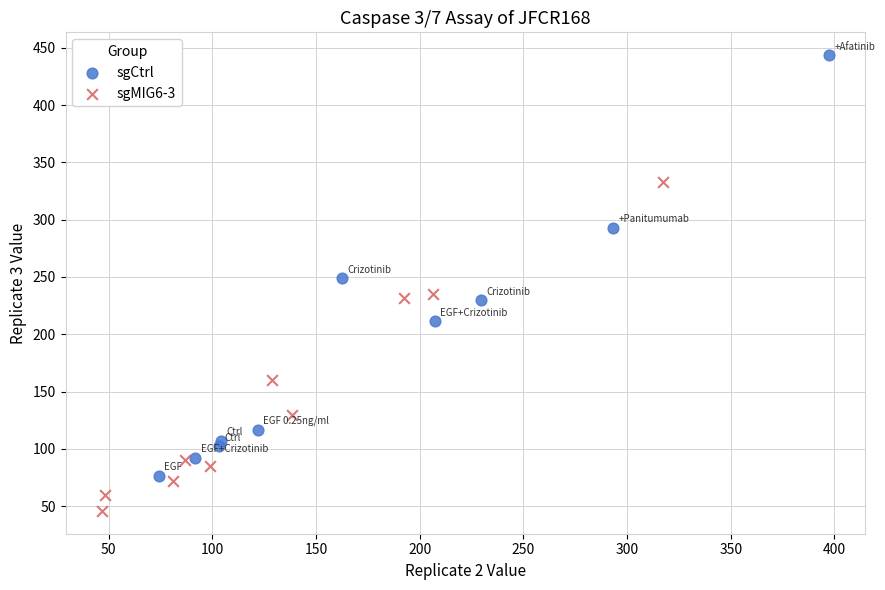

Which series contains the lowest Y value?

sgMIG6-3